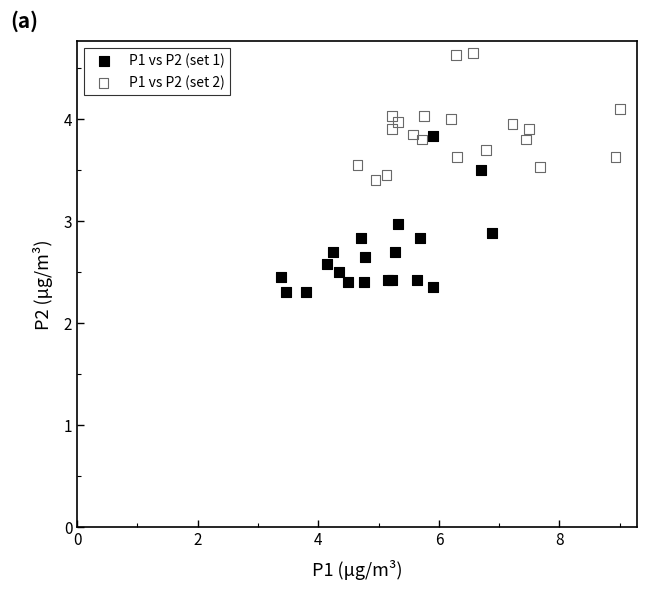

What are all the series names shown in the legend?

P1 vs P2 (set 1), P1 vs P2 (set 2)